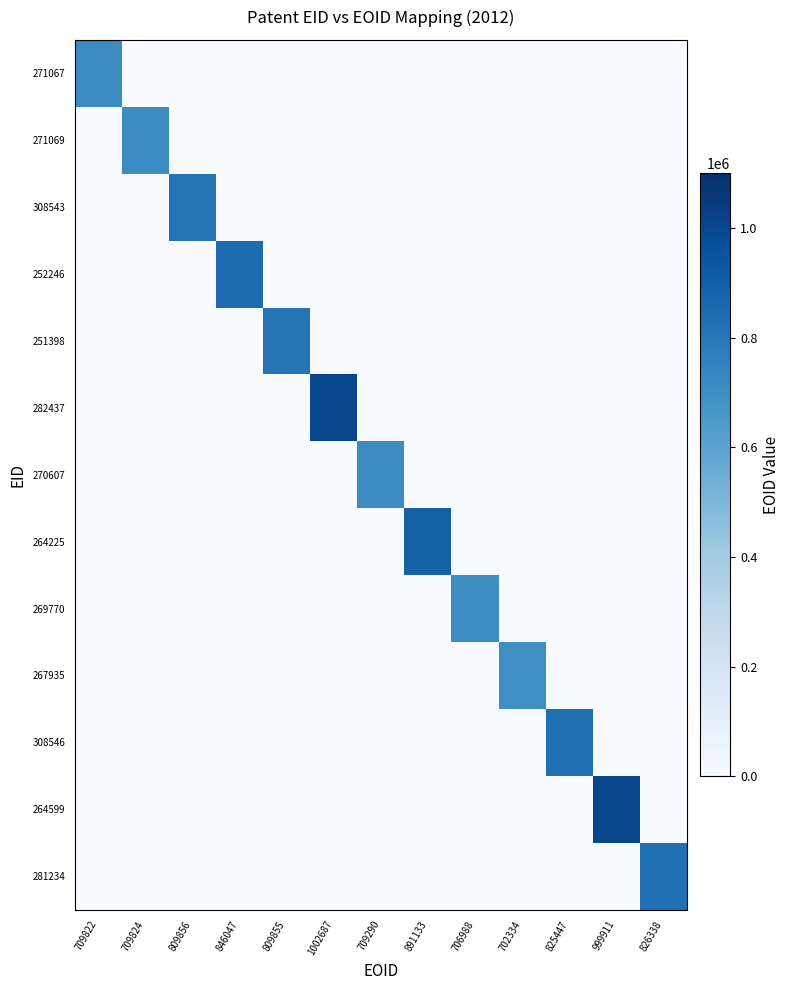

Reading left to right, extract all data points from this chart.

271067: 709822=709822	709824=0	809856=0	846047=0	809855=0	1002687=0	709290=0	891133=0	706988=0	702334=0	825447=0	999911=0	826338=0
271069: 709822=0	709824=709824	809856=0	846047=0	809855=0	1002687=0	709290=0	891133=0	706988=0	702334=0	825447=0	999911=0	826338=0
308543: 709822=0	709824=0	809856=809856	846047=0	809855=0	1002687=0	709290=0	891133=0	706988=0	702334=0	825447=0	999911=0	826338=0
252246: 709822=0	709824=0	809856=0	846047=846047	809855=0	1002687=0	709290=0	891133=0	706988=0	702334=0	825447=0	999911=0	826338=0
251398: 709822=0	709824=0	809856=0	846047=0	809855=809855	1002687=0	709290=0	891133=0	706988=0	702334=0	825447=0	999911=0	826338=0
282437: 709822=0	709824=0	809856=0	846047=0	809855=0	1002687=1002687	709290=0	891133=0	706988=0	702334=0	825447=0	999911=0	826338=0
270607: 709822=0	709824=0	809856=0	846047=0	809855=0	1002687=0	709290=709290	891133=0	706988=0	702334=0	825447=0	999911=0	826338=0
264225: 709822=0	709824=0	809856=0	846047=0	809855=0	1002687=0	709290=0	891133=891133	706988=0	702334=0	825447=0	999911=0	826338=0
269770: 709822=0	709824=0	809856=0	846047=0	809855=0	1002687=0	709290=0	891133=0	706988=706988	702334=0	825447=0	999911=0	826338=0
267935: 709822=0	709824=0	809856=0	846047=0	809855=0	1002687=0	709290=0	891133=0	706988=0	702334=702334	825447=0	999911=0	826338=0
308546: 709822=0	709824=0	809856=0	846047=0	809855=0	1002687=0	709290=0	891133=0	706988=0	702334=0	825447=825447	999911=0	826338=0
264599: 709822=0	709824=0	809856=0	846047=0	809855=0	1002687=0	709290=0	891133=0	706988=0	702334=0	825447=0	999911=999911	826338=0
281234: 709822=0	709824=0	809856=0	846047=0	809855=0	1002687=0	709290=0	891133=0	706988=0	702334=0	825447=0	999911=0	826338=826338